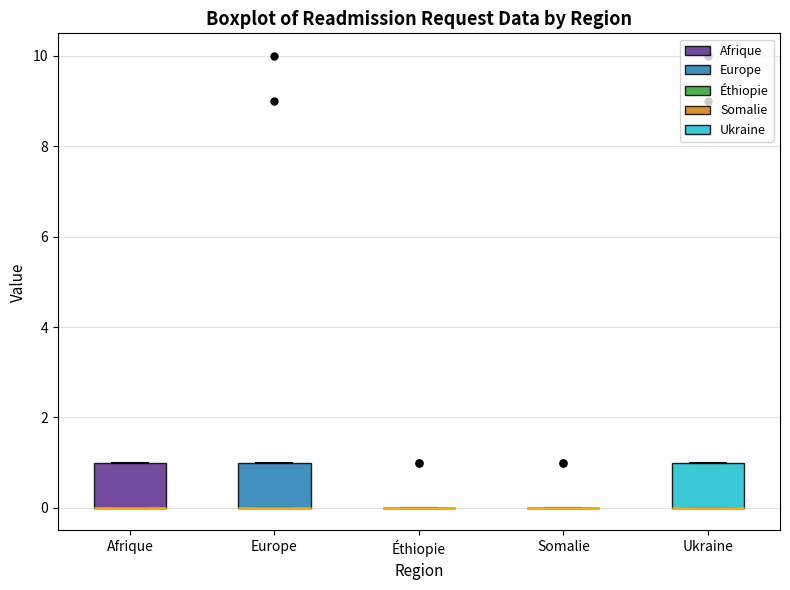

Reading left to right, transcribe this box plot: for each box, give where its median line is, the range the box spans, and where its two whiskers end, as read against the y-axis. The values are not printed on the chart, so give them approximately, as read against the axis.

Afrique: median 0 (drawn on the box's lower edge), box 0 to 1, whiskers 0 to 1
Europe: median 0 (drawn on the box's lower edge), box 0 to 1, whiskers 0 to 1
Éthiopie: box collapsed to a line at 0, whiskers 0 to 0
Somalie: box collapsed to a line at 0, whiskers 0 to 0
Ukraine: median 0 (drawn on the box's lower edge), box 0 to 1, whiskers 0 to 1